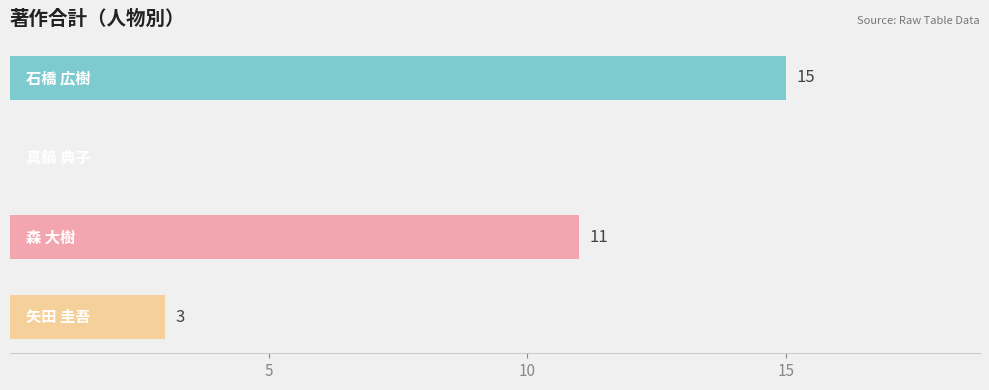

Count the number of categories in the chart.

4